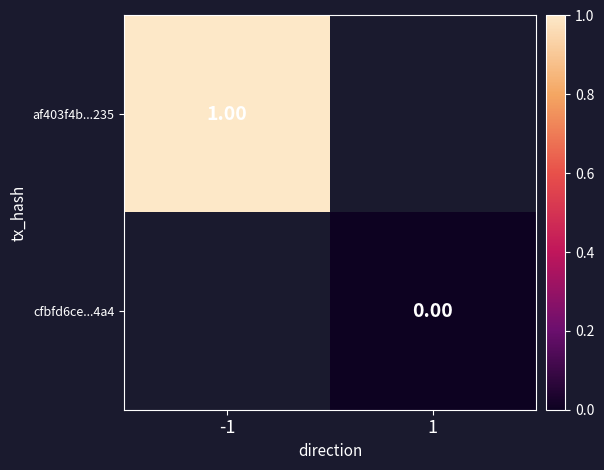

Which series has the largest range (max minus min)?

af403f4b...235